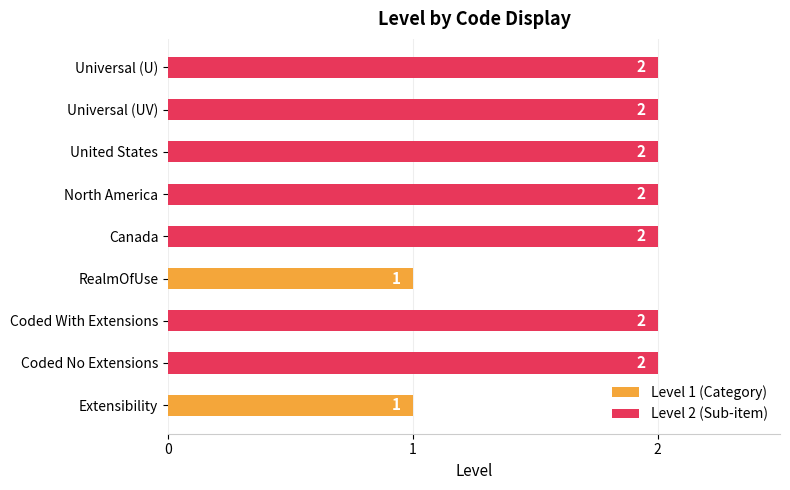

How many values are between 2 and 3?

7